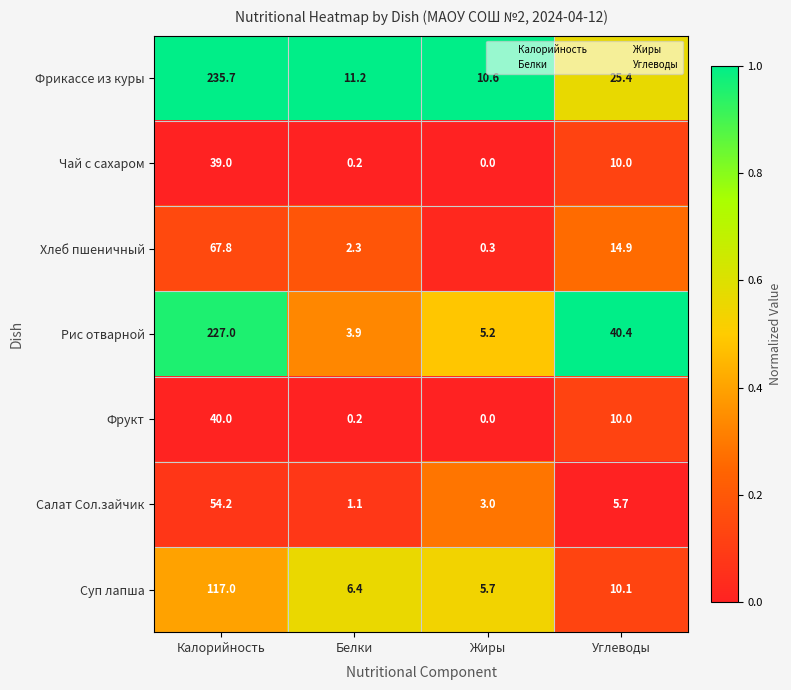

What is the sum of the Суп лапша values at Углеводы and Жиры?

15.8